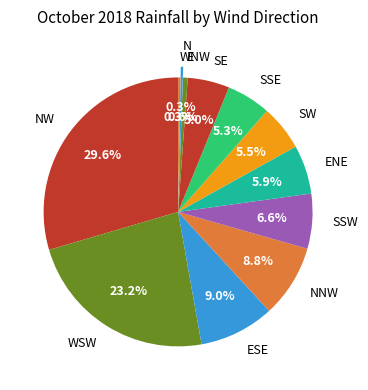

Between SSW and ENE, which is larger?

SSW